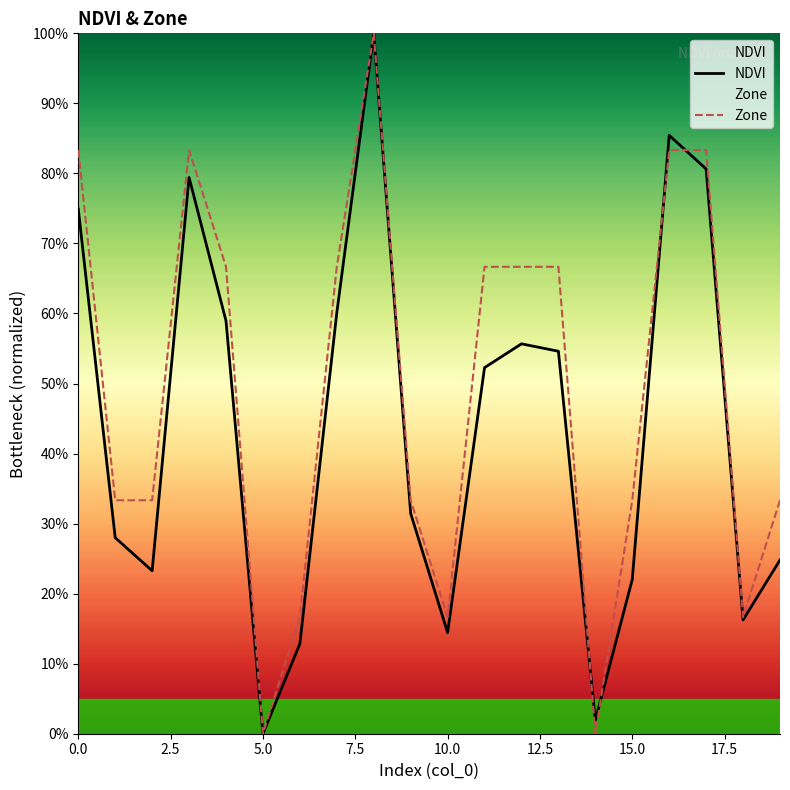

Is this an area chart (filled region under the line)?

No